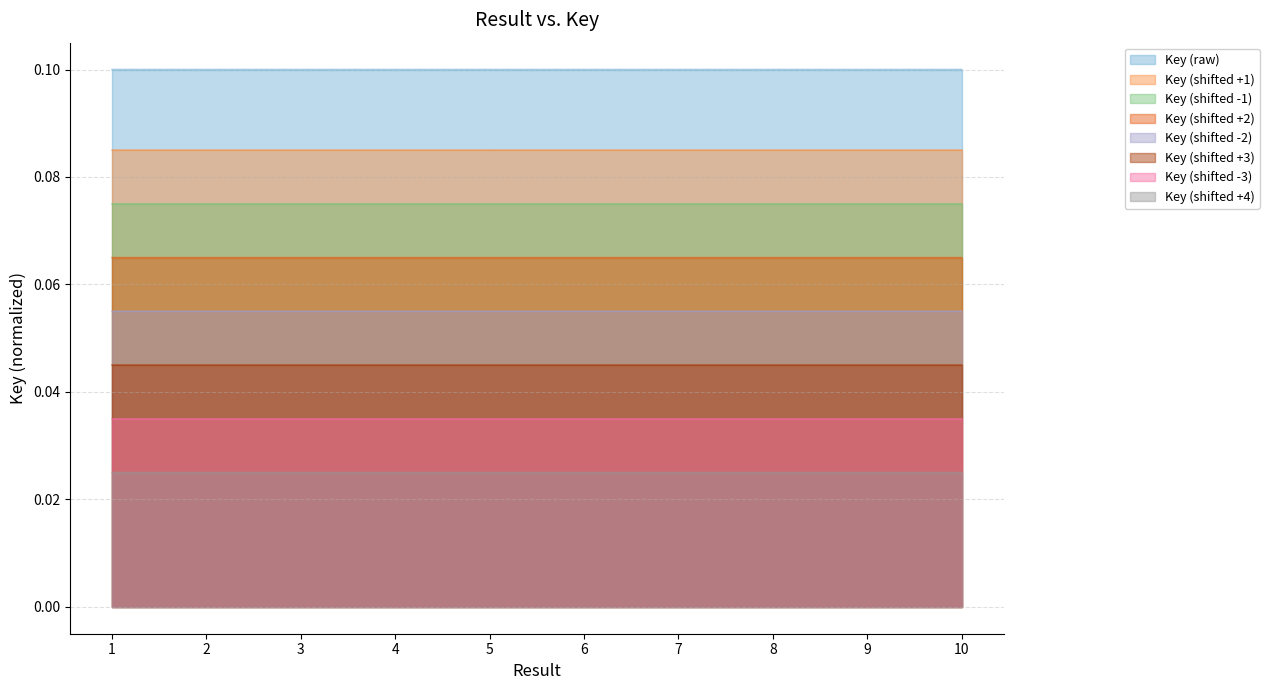

Reading left to right, what are all the values shown in this chart?

1=0.1	2=0.1	3=0.1	4=0.1	5=0.1	6=0.1	7=0.1	8=0.1	9=0.1	10=0.1